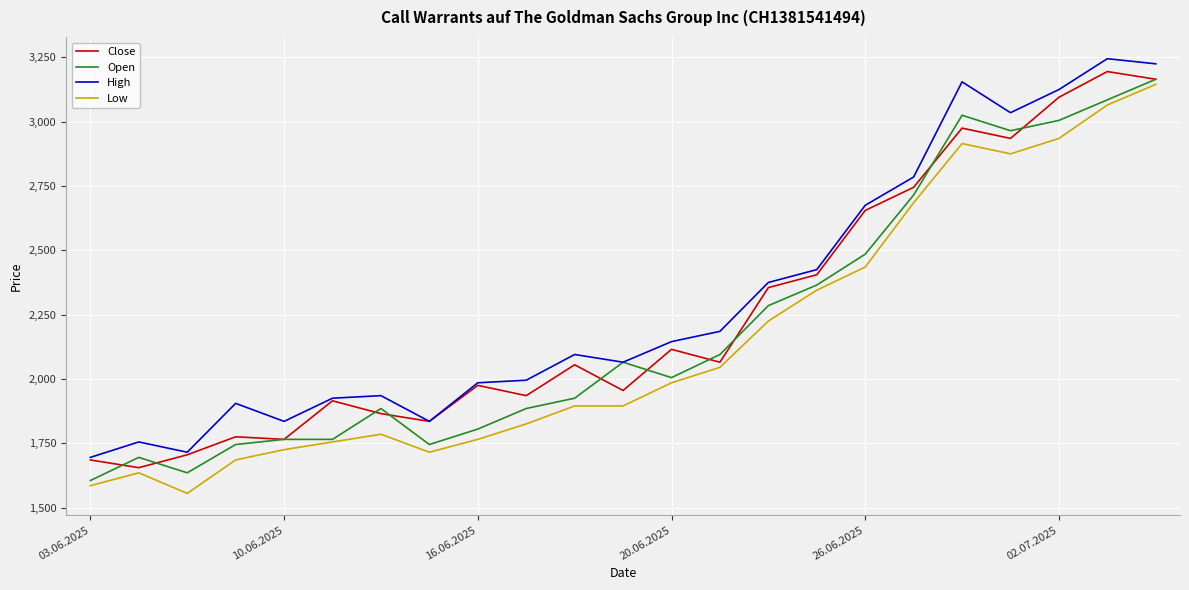

What is the minimum value for Low?

1555